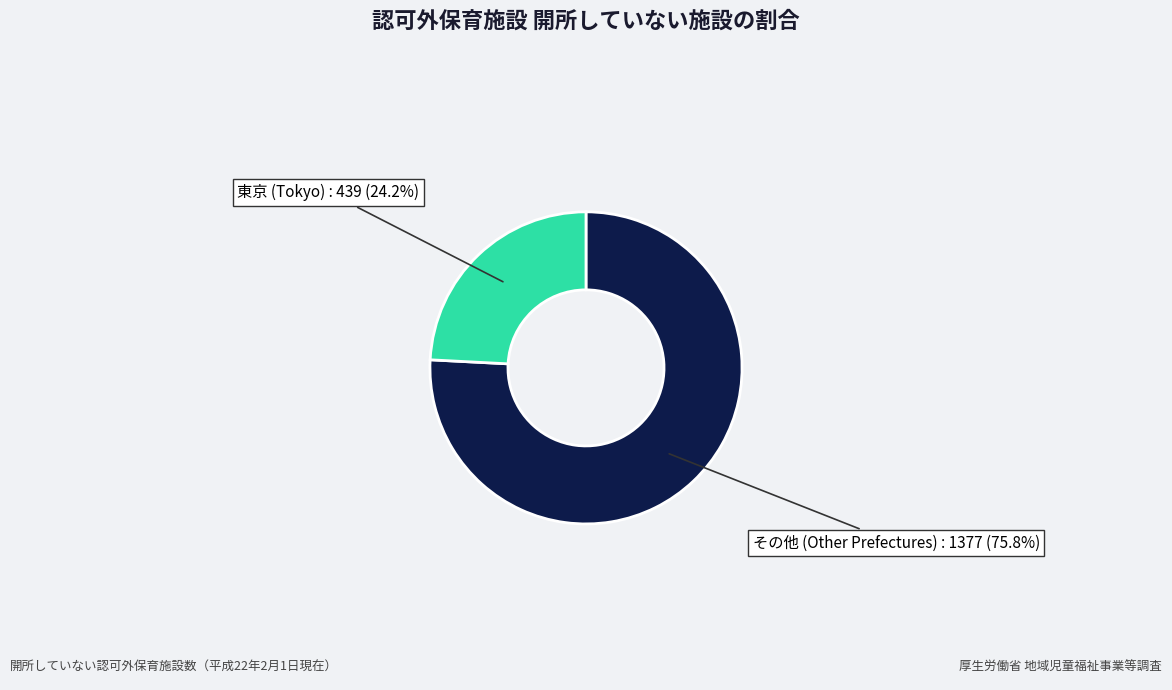

Is there a majority slice in this chart?

Yes